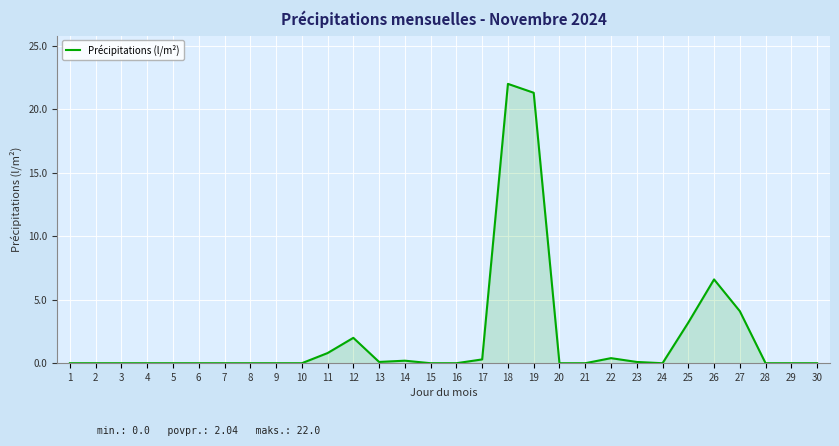

The chart shows a value of 0.0 at 30. True or false?

True